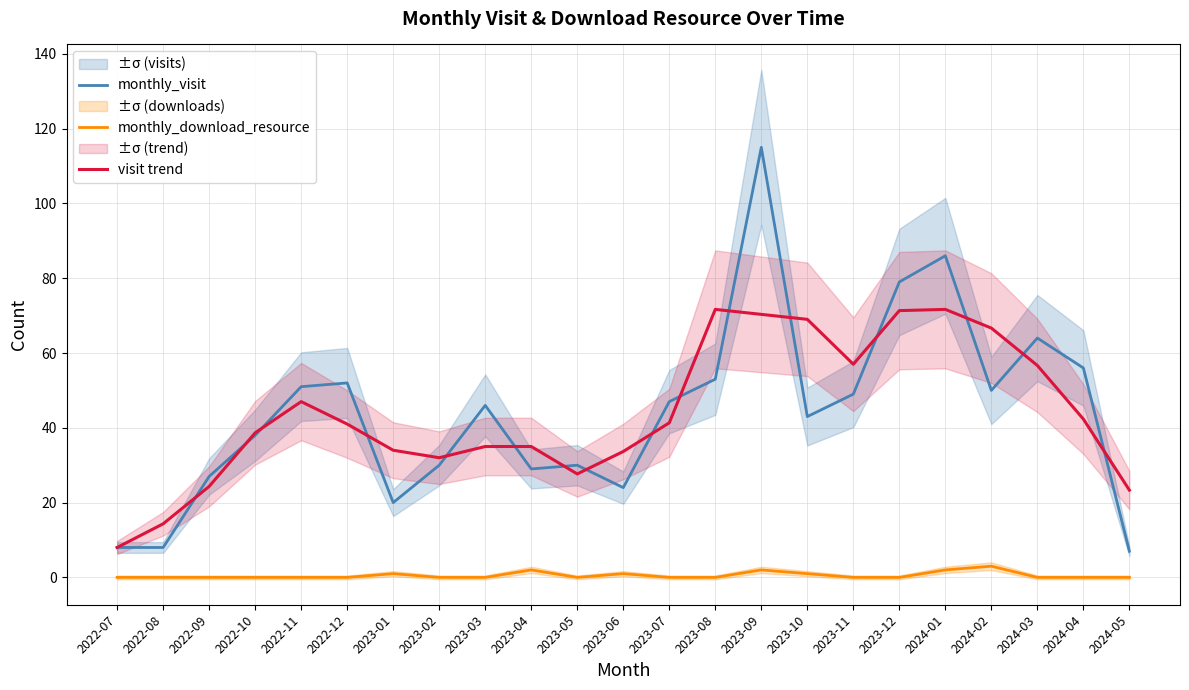

What is the value of the monthly_visit point at the 16th from the left?

43.0